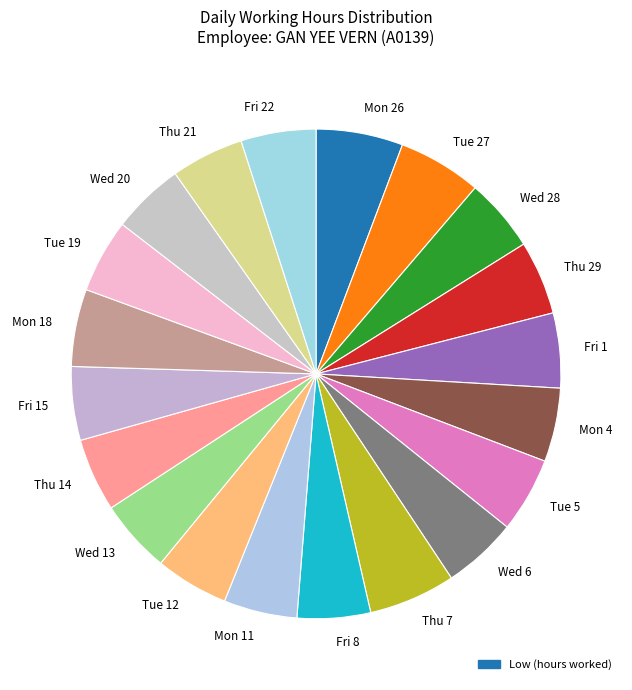

Does any single category account for the majority?

No